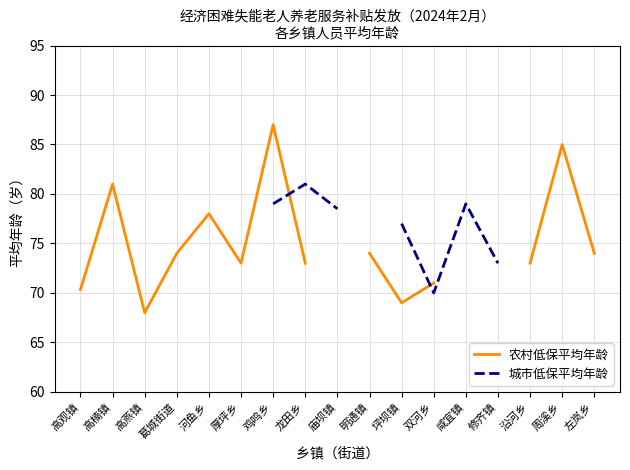

In 城市低保平均年龄, how many points are lower than both neighbors (excluding endpoints)?

1